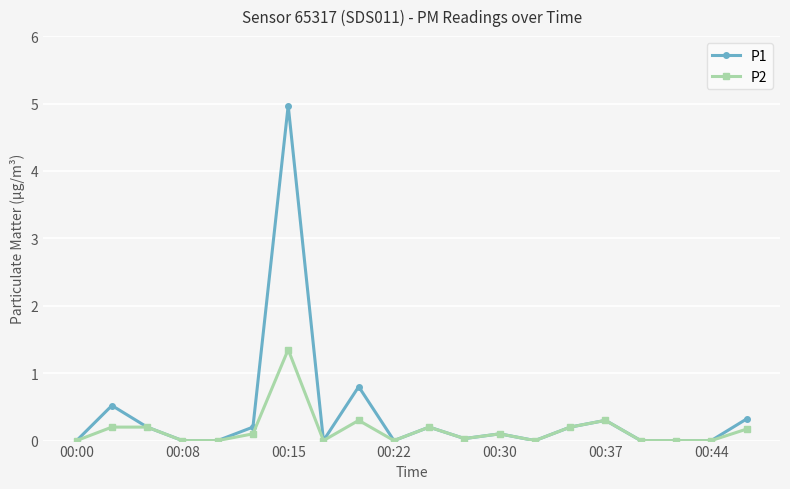

Count the number of categories in the chart.

20